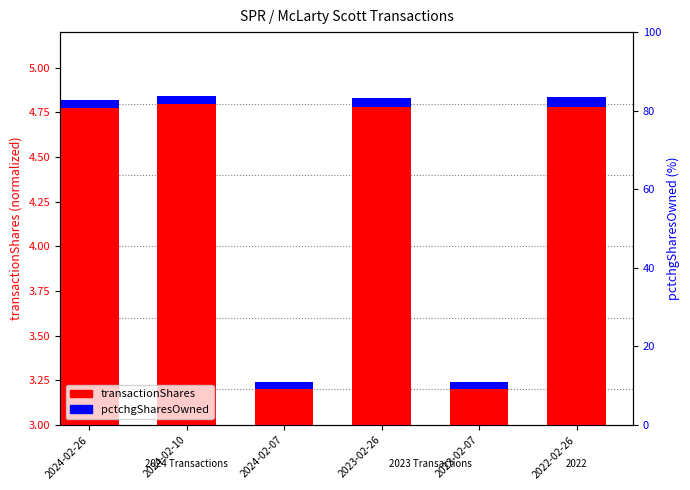

Is the value of transactionShares at 2024-02-10 greater than the value of pctchgSharesOwned at 2022-02-26?

Yes